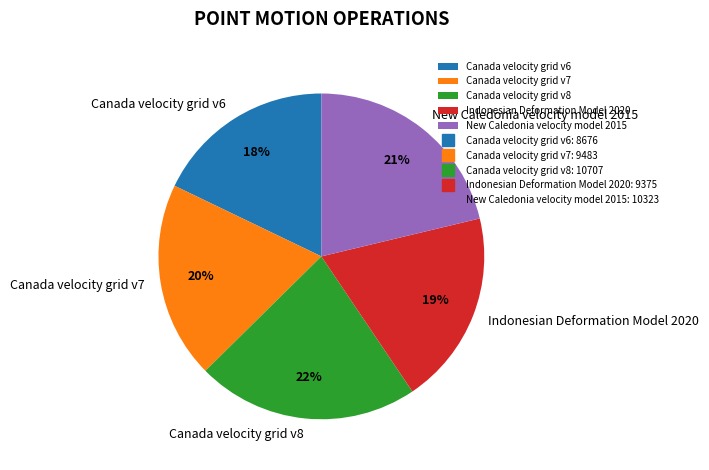

Is it true that Canada velocity grid v6 is 18% of the pie?

True